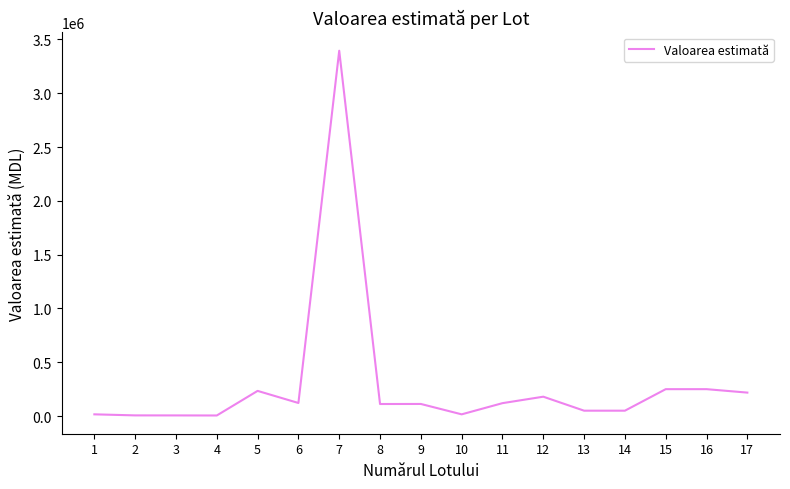

True or false: the data shows 218000 at 17.

True